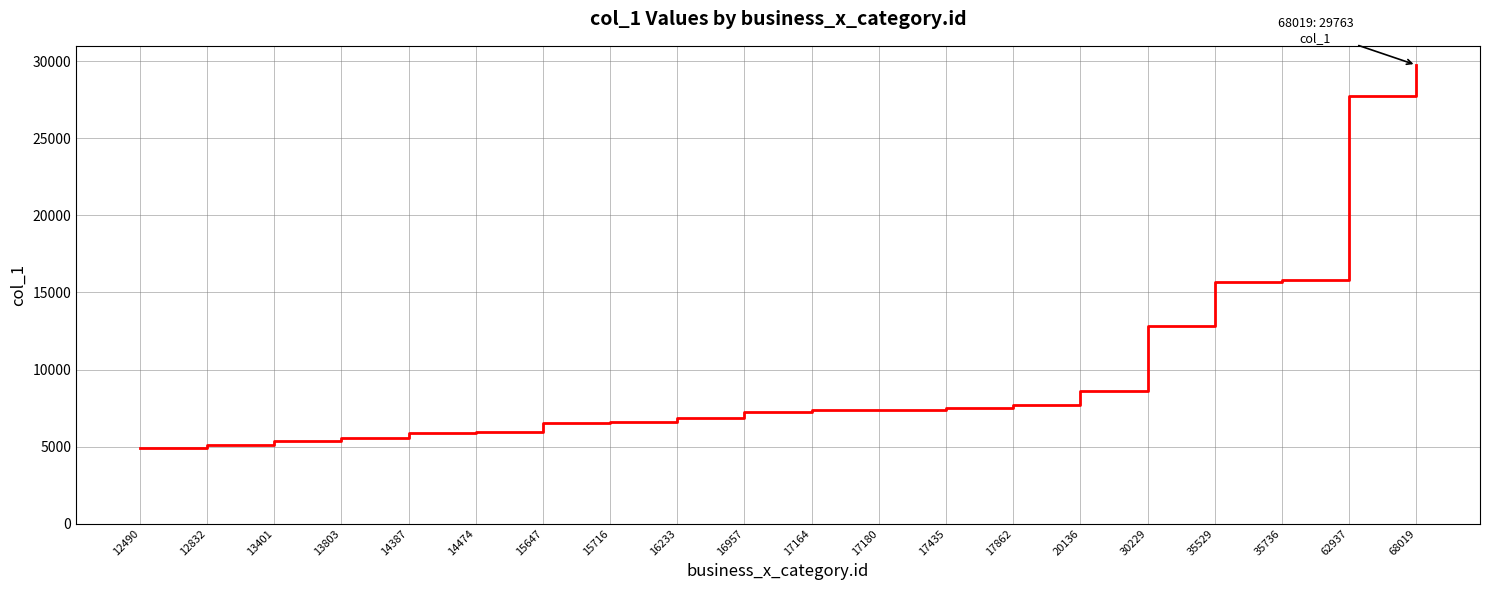

At which label is the value closest to 17331?

35736